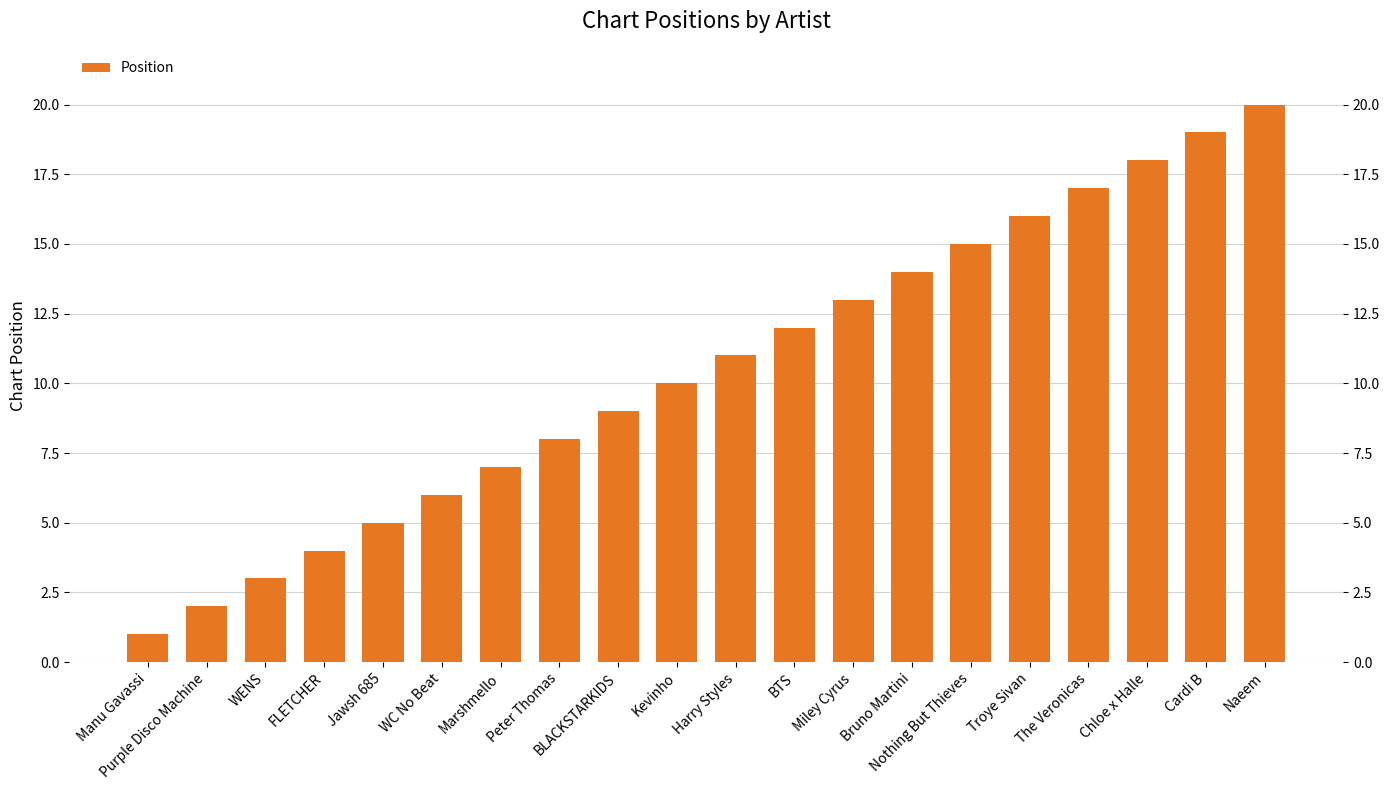

What position from the right is Miley Cyrus?

8